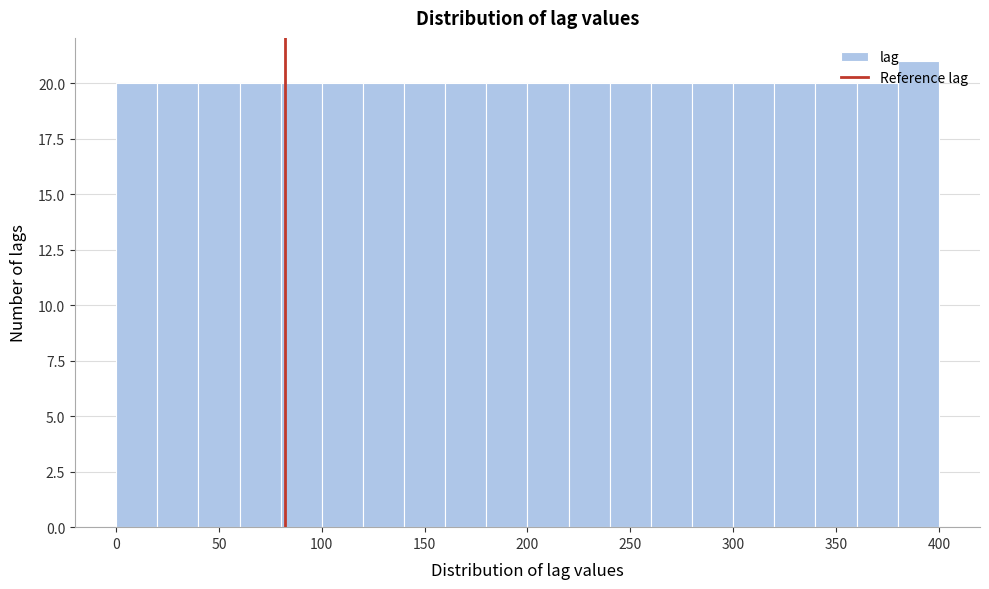

What is the height of the bar covering 200 to 220 on the x-axis? The values are not printed on the chart, so give them approximately, as read against the axis.

20